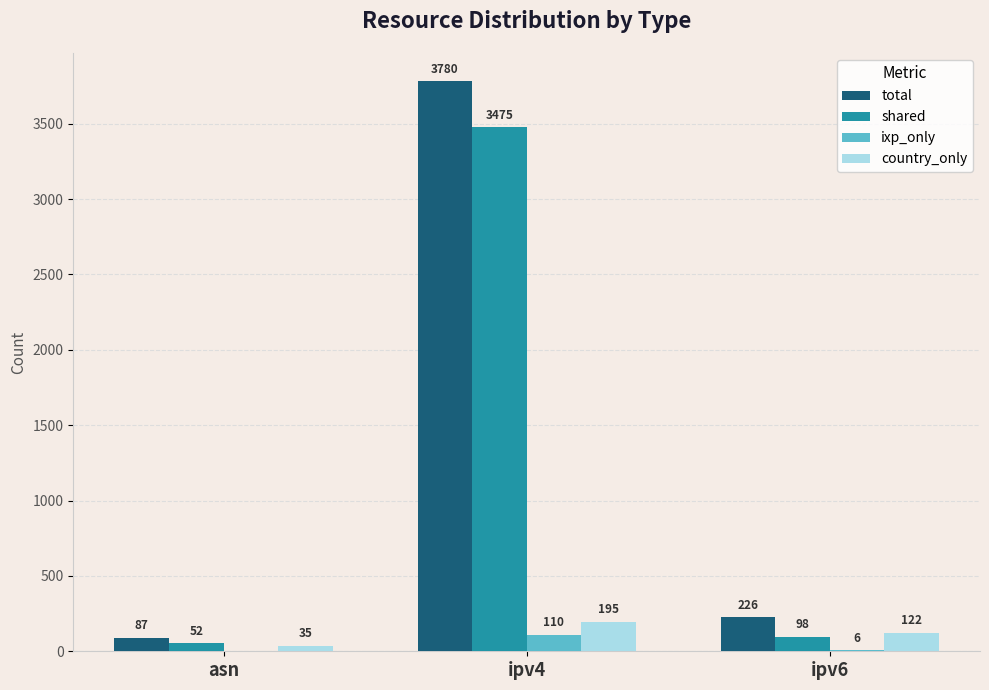

Is the value of ixp_only at asn greater than the value of country_only at ipv6?

No